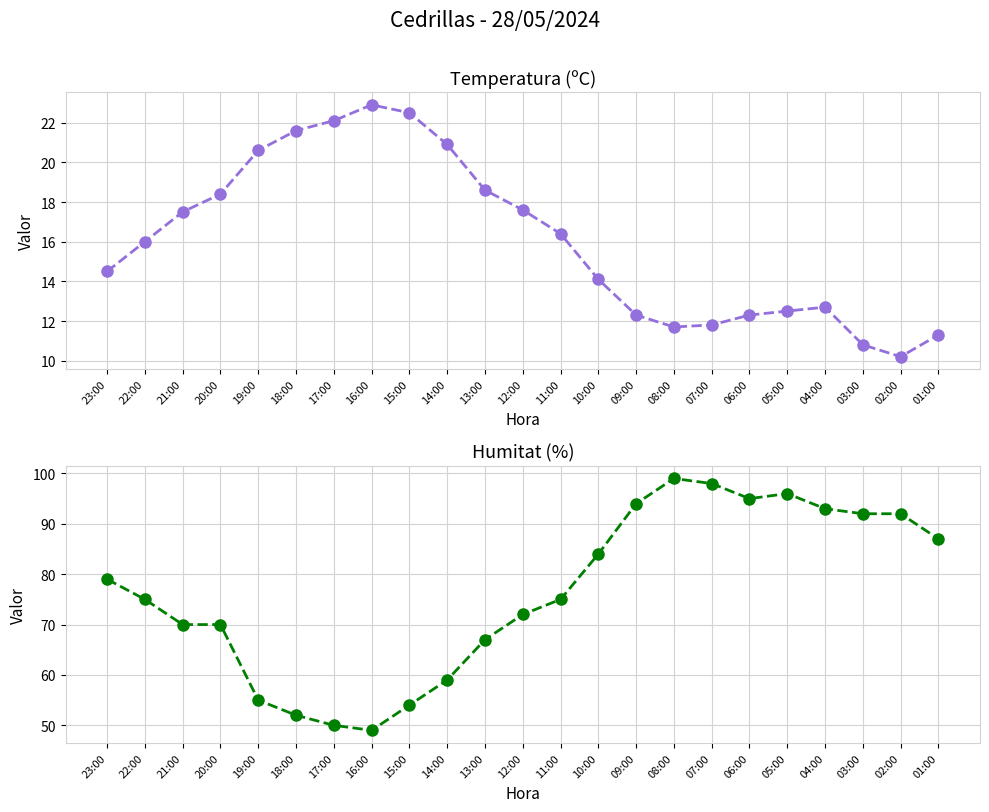

Reading right to left, extract all data points from this chart.

Temperatura (ºC): 11.3	10.2	10.8	12.7	12.5	12.3	11.8	11.7	12.3	14.1	16.4	17.6	18.6	20.9	22.5	22.9	22.1	21.6	20.6	18.4	17.5	16.0	14.5
Humitat (%): 87.0	92.0	92.0	93.0	96.0	95.0	98.0	99.0	94.0	84.0	75.0	72.0	67.0	59.0	54.0	49.0	50.0	52.0	55.0	70.0	70.0	75.0	79.0